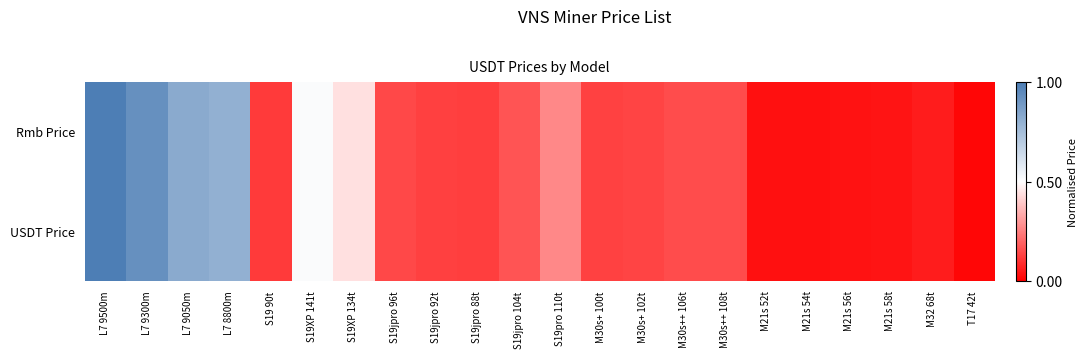

List the series in order of their overall mean, highest first.

USDT Price, Rmb Price